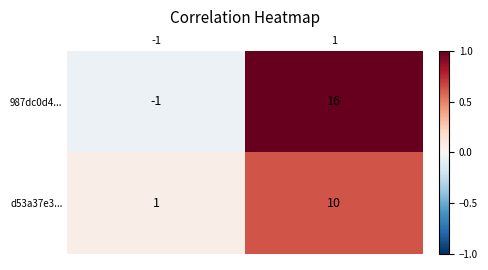

What is the difference between the maximum and minimum values in the d53a37e3... series?

9